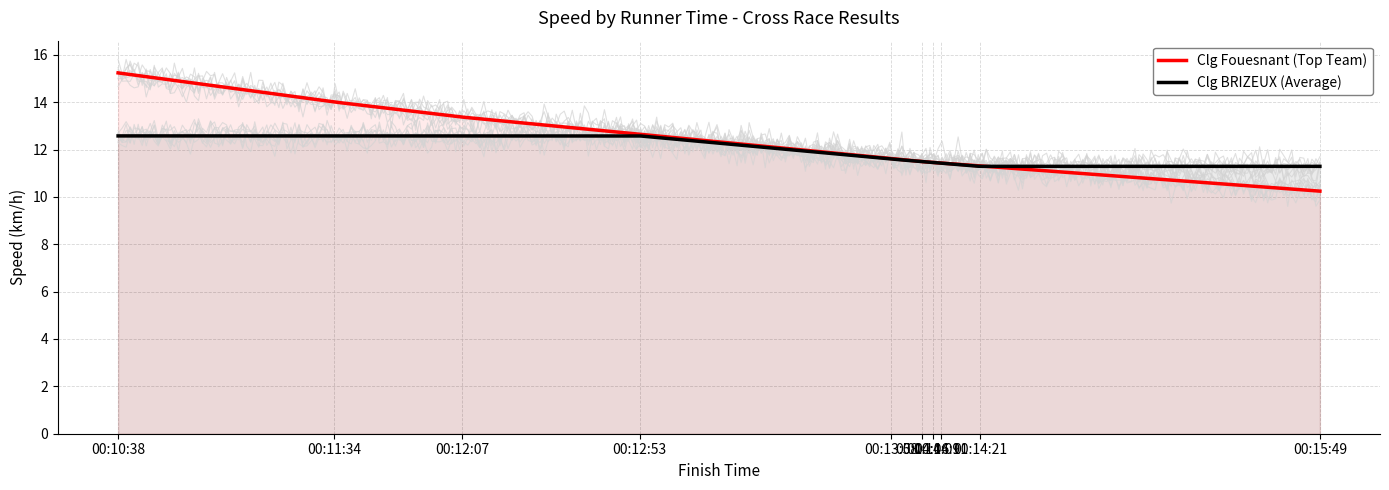

What is the minimum value shown in the chart?

10.2